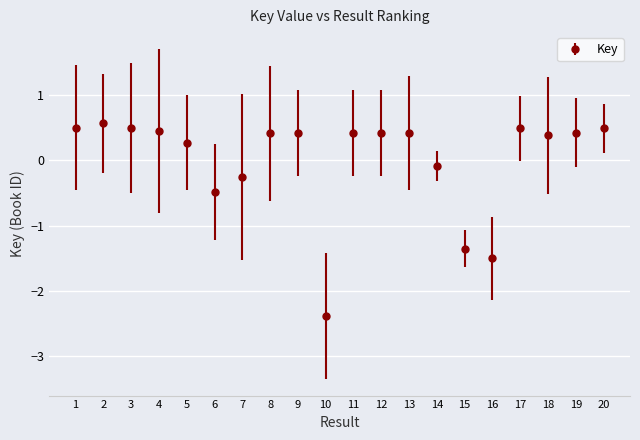

At which category does the data reach its first local valley?

6